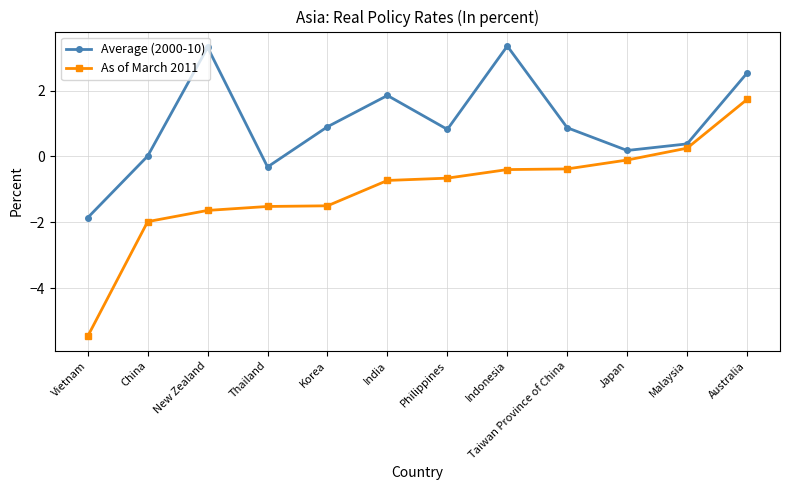

The As of March 2011 series shows -9.0 at Vietnam. True or false?

False